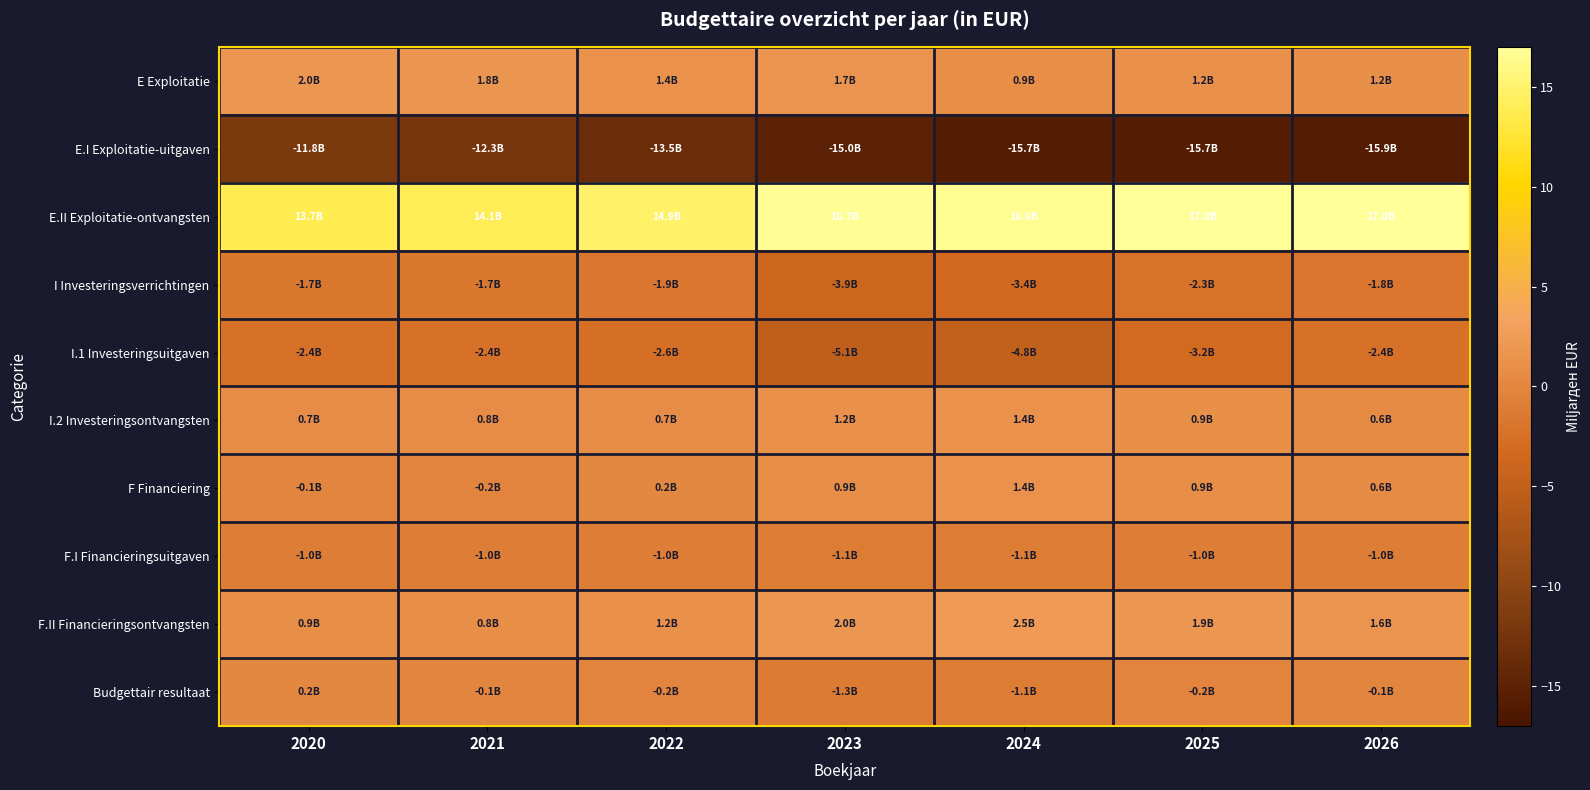

List the series in order of their peak value, lowest first.

E.I Exploitatie-uitgaven, I.1 Investeringsuitgaven, I Investeringsverrichtingen, F.I Financieringsuitgaven, Budgettair resultaat, I.2 Investeringsontvangsten, F Financiering, E Exploitatie, F.II Financieringsontvangsten, E.II Exploitatie-ontvangsten